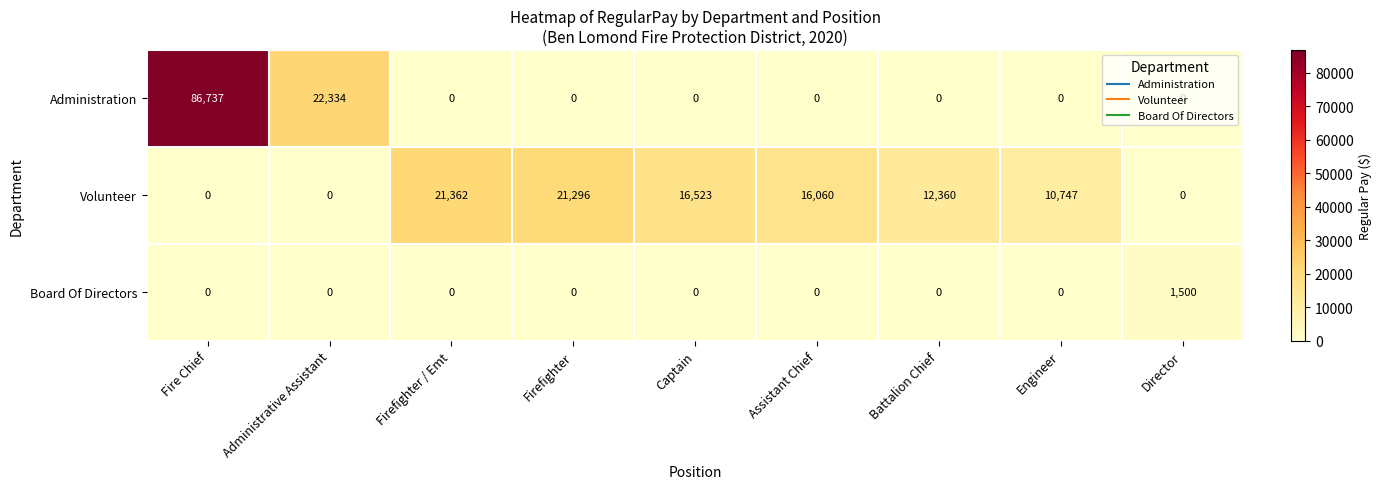

Which series has the largest range (max minus min)?

Administration